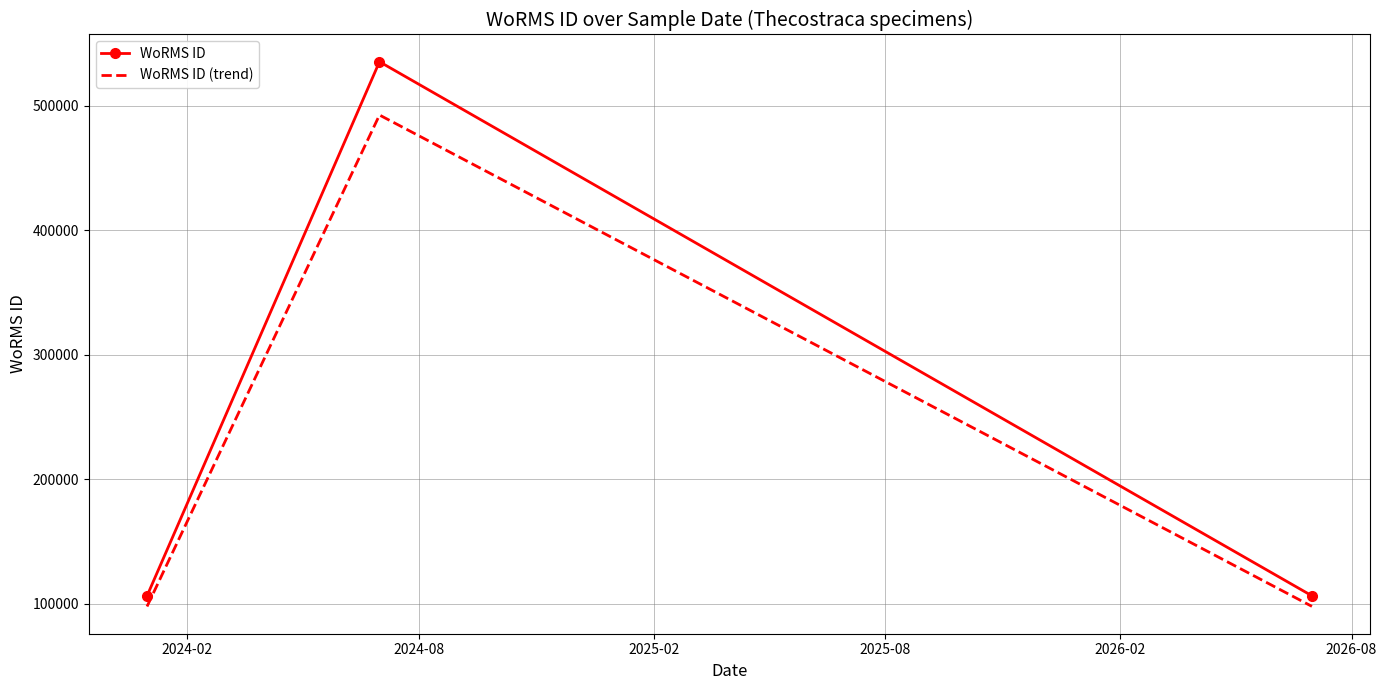

What is the difference between the maximum and minimum values in the WoRMS ID (trend) series?

395006.6